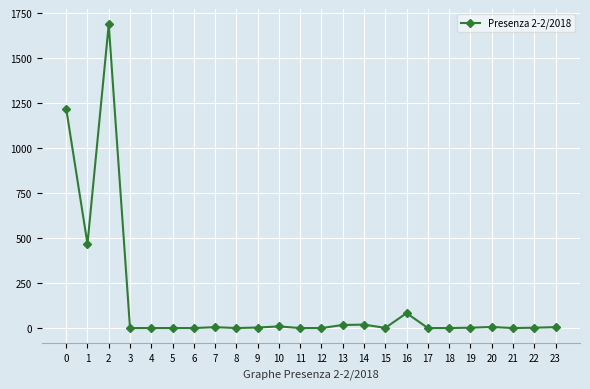

At which category does the data reach its first local peak?

2